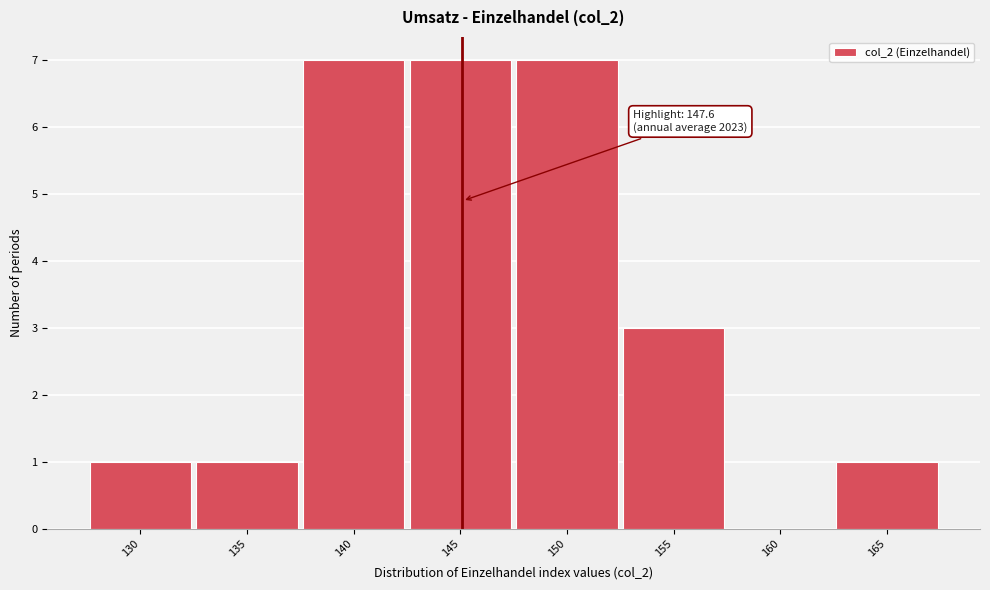

Reading left to right, extract all data points from this chart.

130=1	135=1	140=7	145=7	150=7	155=3	160=0	165=1